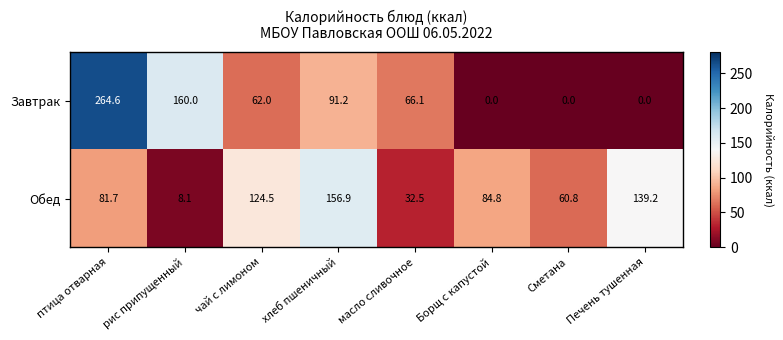

What is the average value of the Завтрак series?

80.5